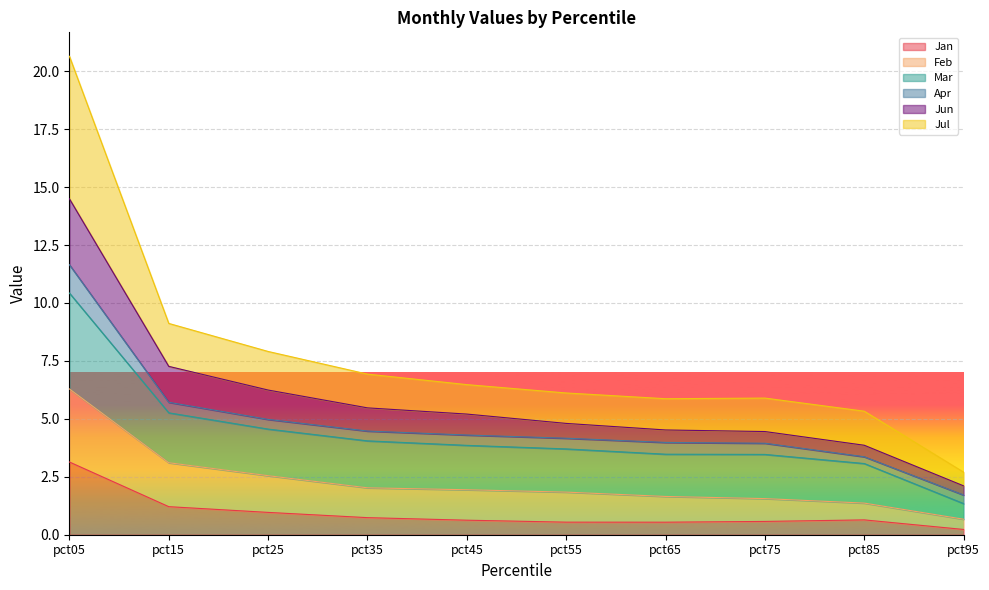

At which label does Jan reach its peak?

pct05